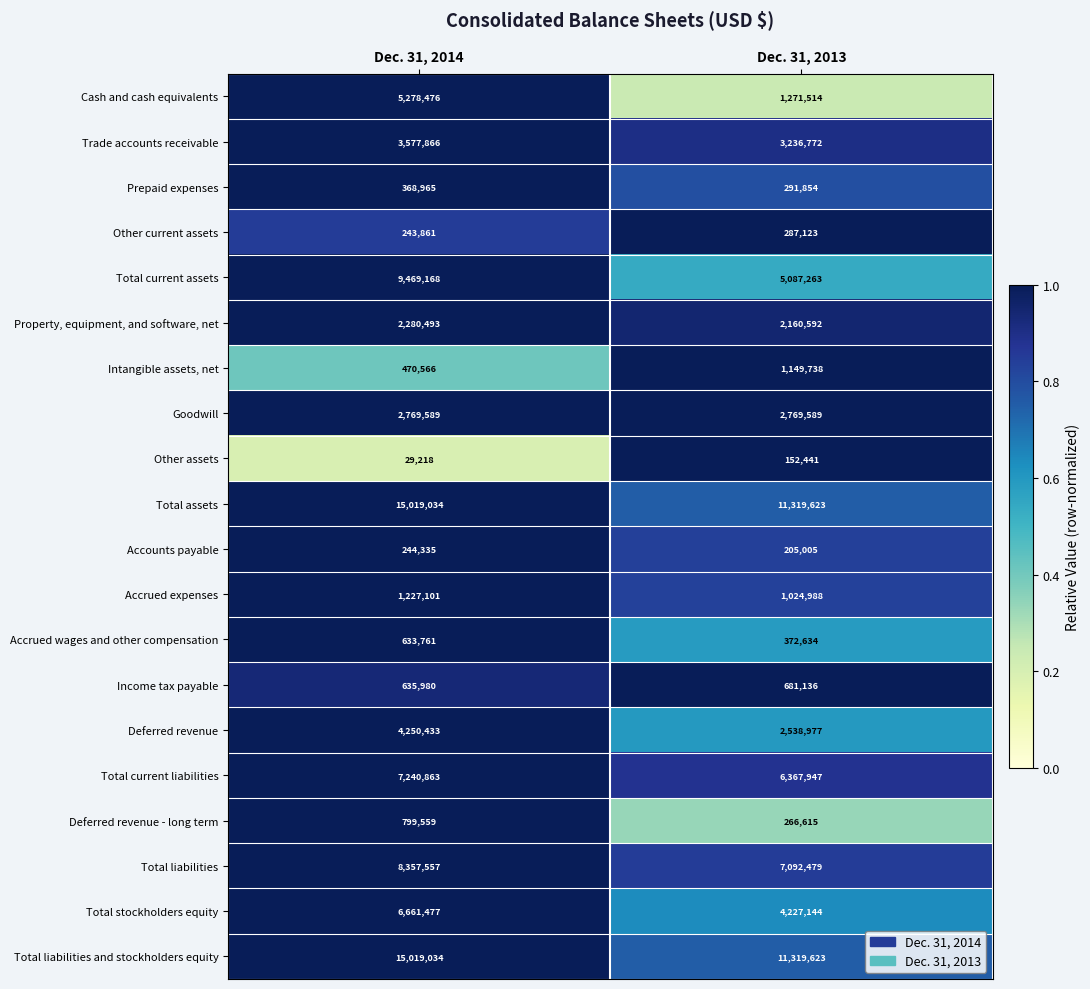

What is the spread (max minus min) of values at Dec. 31, 2013?

11167182